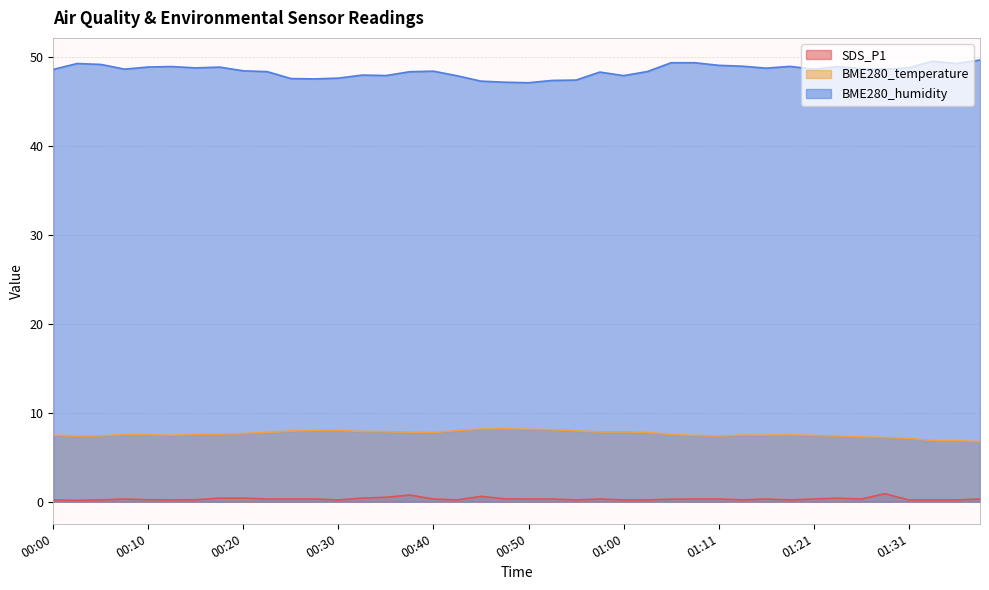

What is the smallest value displayed?

0.1